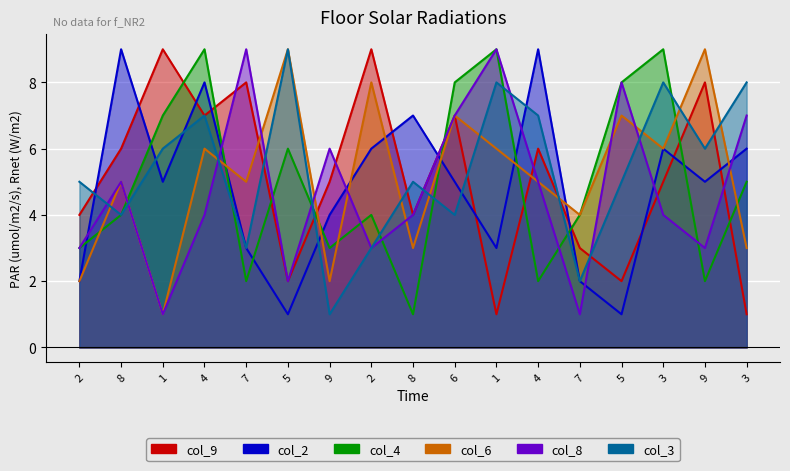

At which category does col_4 reach its first local valley?

7